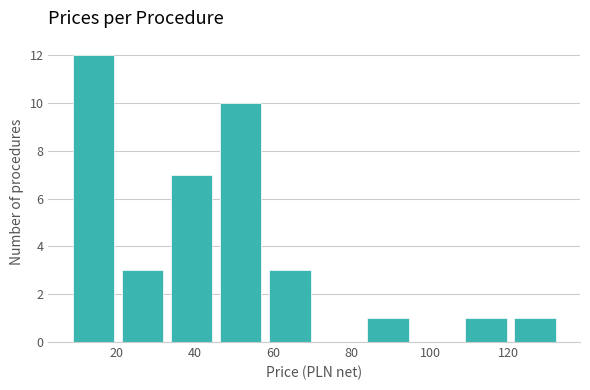

Reading left to right, transcribe this chart: for each bar, give the range it covers on the x-axis and its height. Neither the bar edges nor the heights are printed on the chart, so give them approximately, as read against the axes.

8.0 to 20.5: 12
20.5 to 33.0: 3
33.0 to 45.5: 7
45.5 to 58.0: 10
58.0 to 70.5: 3
70.5 to 83.0: 0
83.0 to 95.5: 1
95.5 to 108.0: 0
108.0 to 120.5: 1
120.5 to 133.0: 1